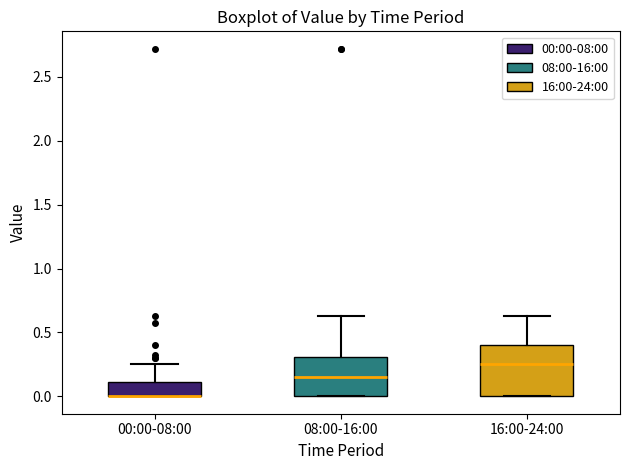

Comparing the boxes themselves (not the whiskers), which one is the tallest?

16:00-24:00